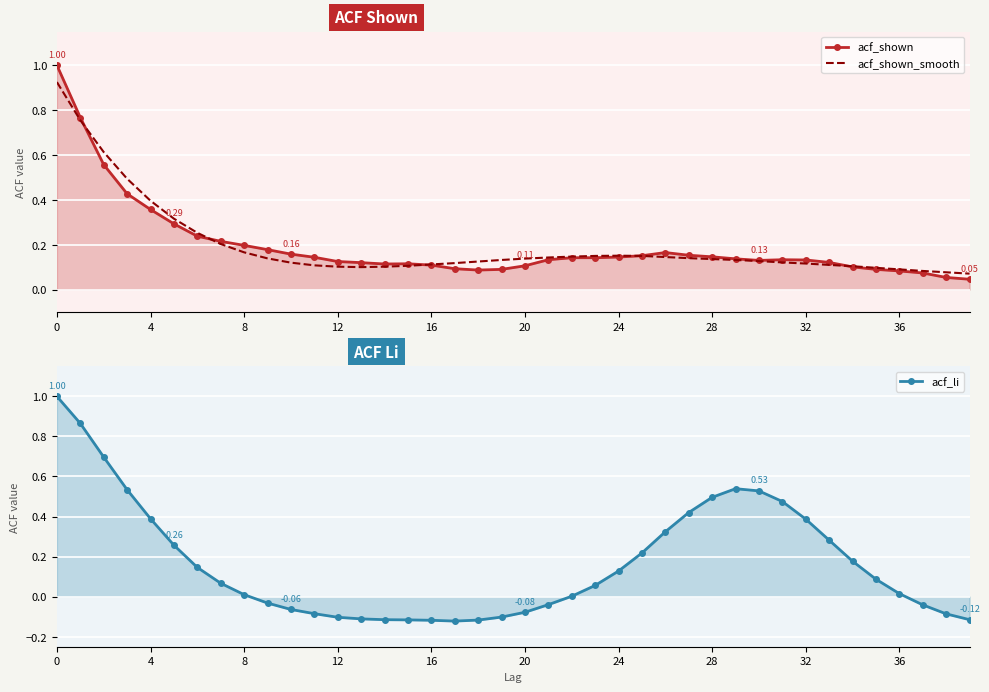

After their last crossing, which series has the higher values: acf_shown or acf_shown_smooth?

acf_shown_smooth